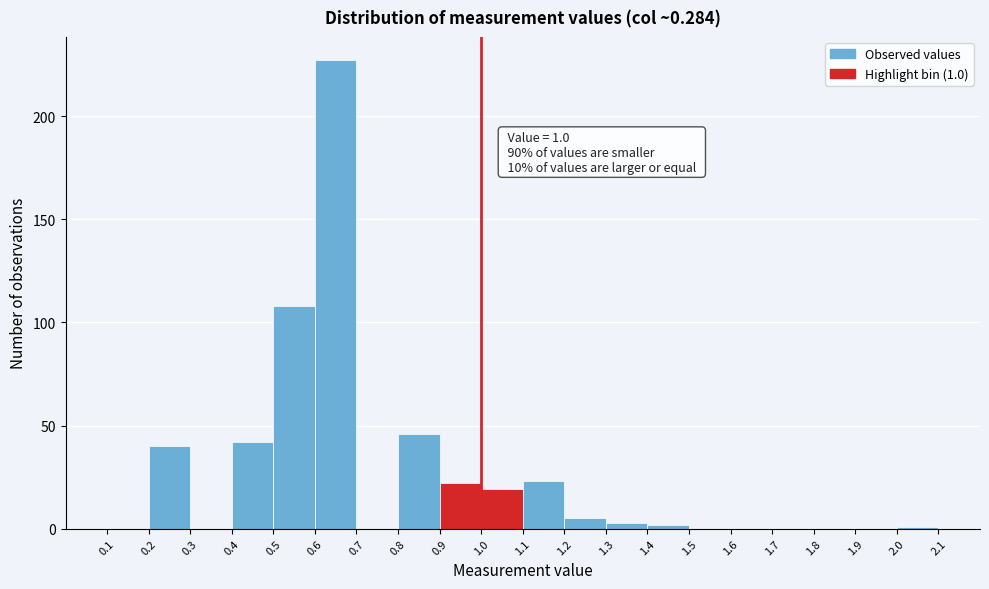

Which range on the x-axis has the tallest bar?

0.6 to 0.7